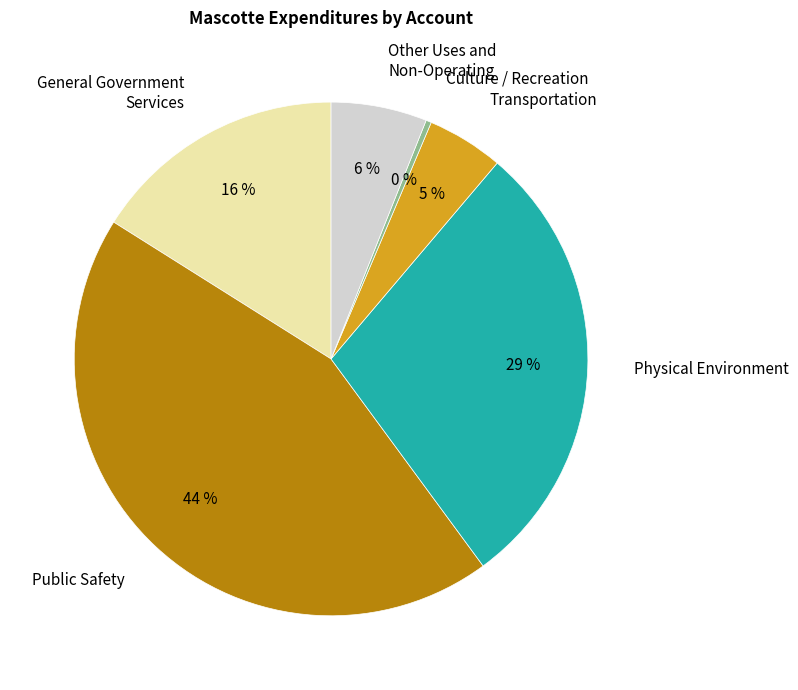

To the nearest percent, what percentage of the pie is Public Safety?

44%